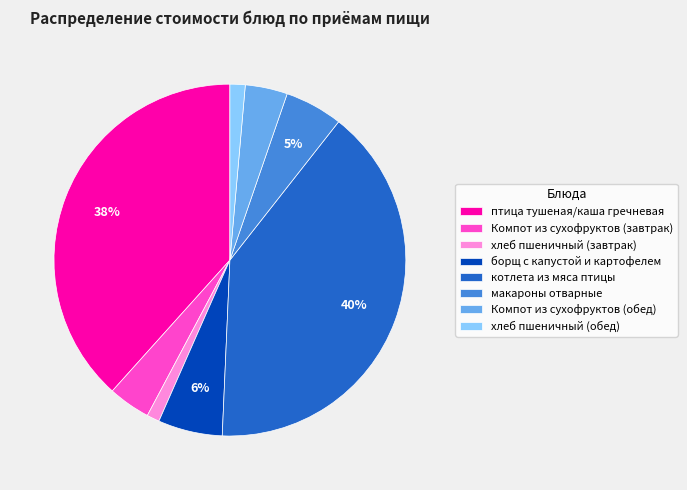

What percentage is the Компот из сухофруктов (обед) slice, to the nearest percent?

4%